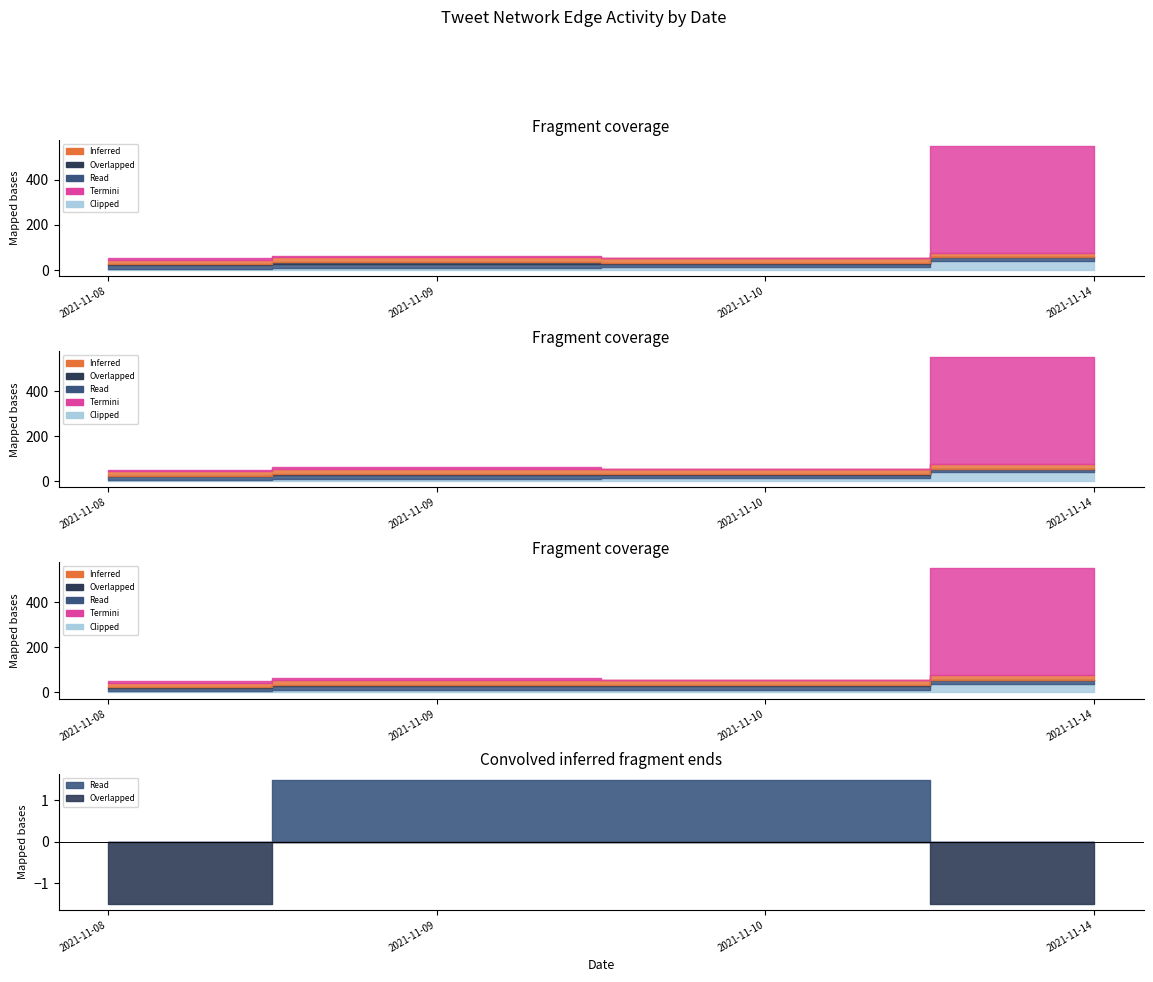

True or false: Read has a value of 5 at 2021-11-09.

True